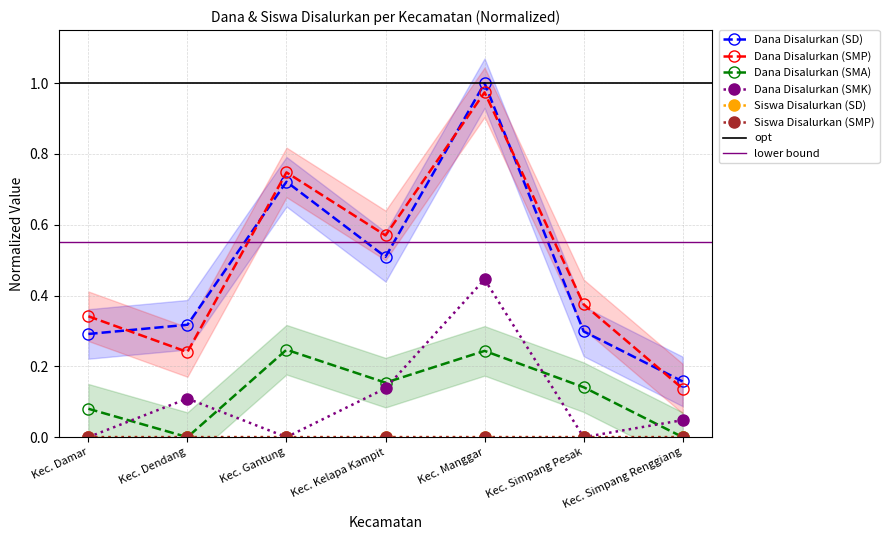

True or false: Siswa Disalurkan (SMP) and Siswa Disalurkan (SD) cross at least once.

False